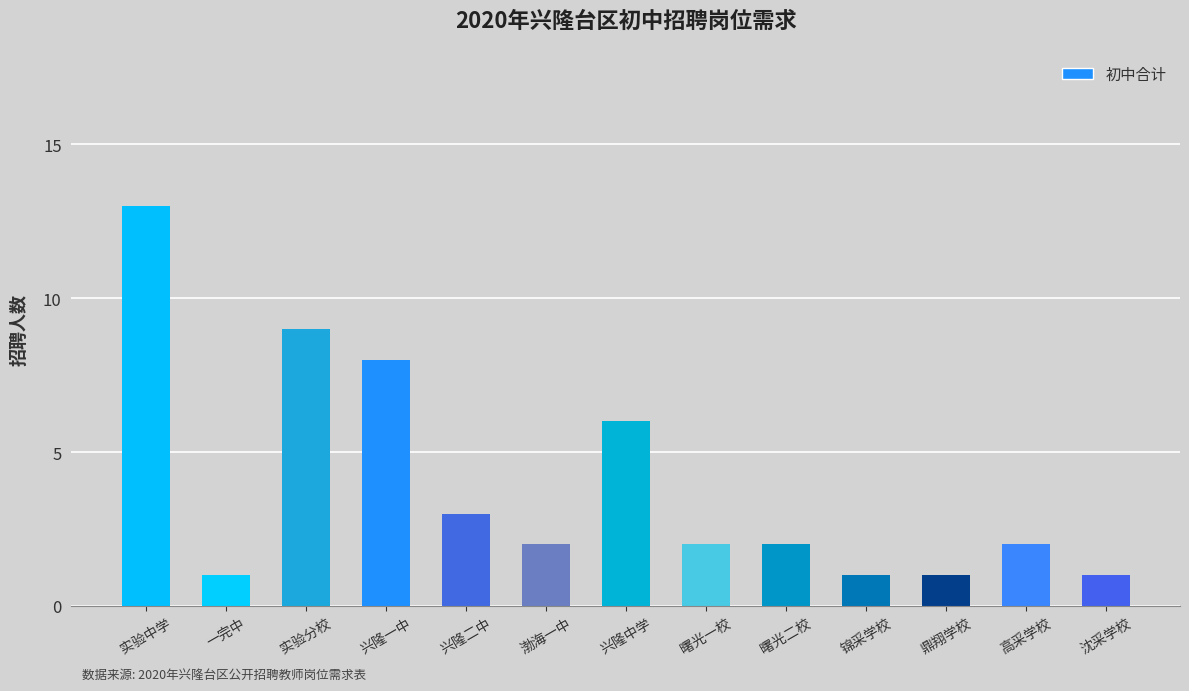

What is the label of the 5th bar from the left?

兴隆二中